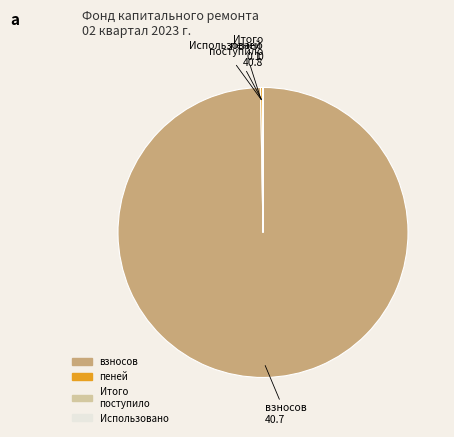

Which category has the biggest portion of the pie?

взносов